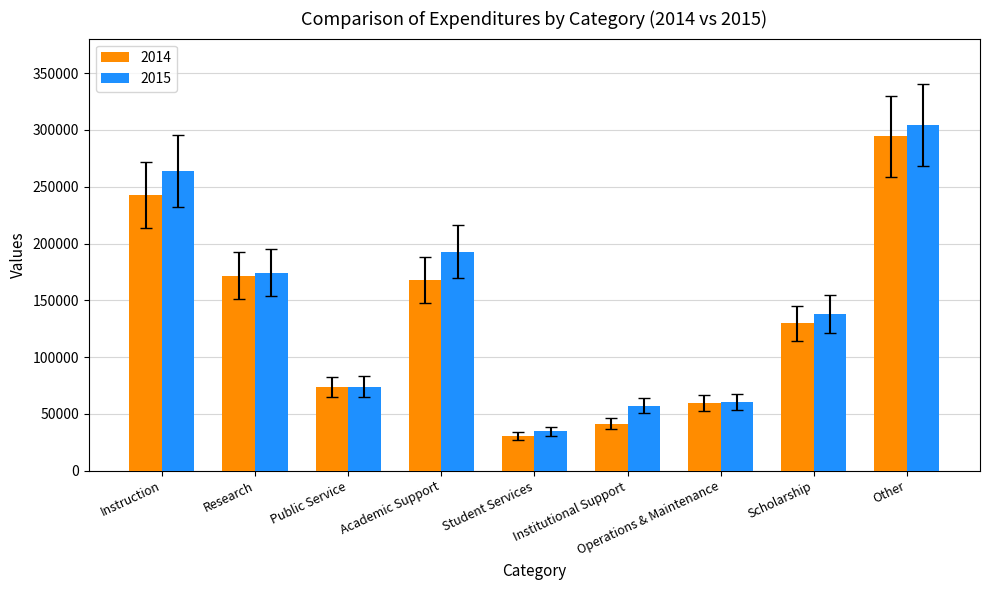

The value of 2015 at Student Services is 14544.6. True or false?

False